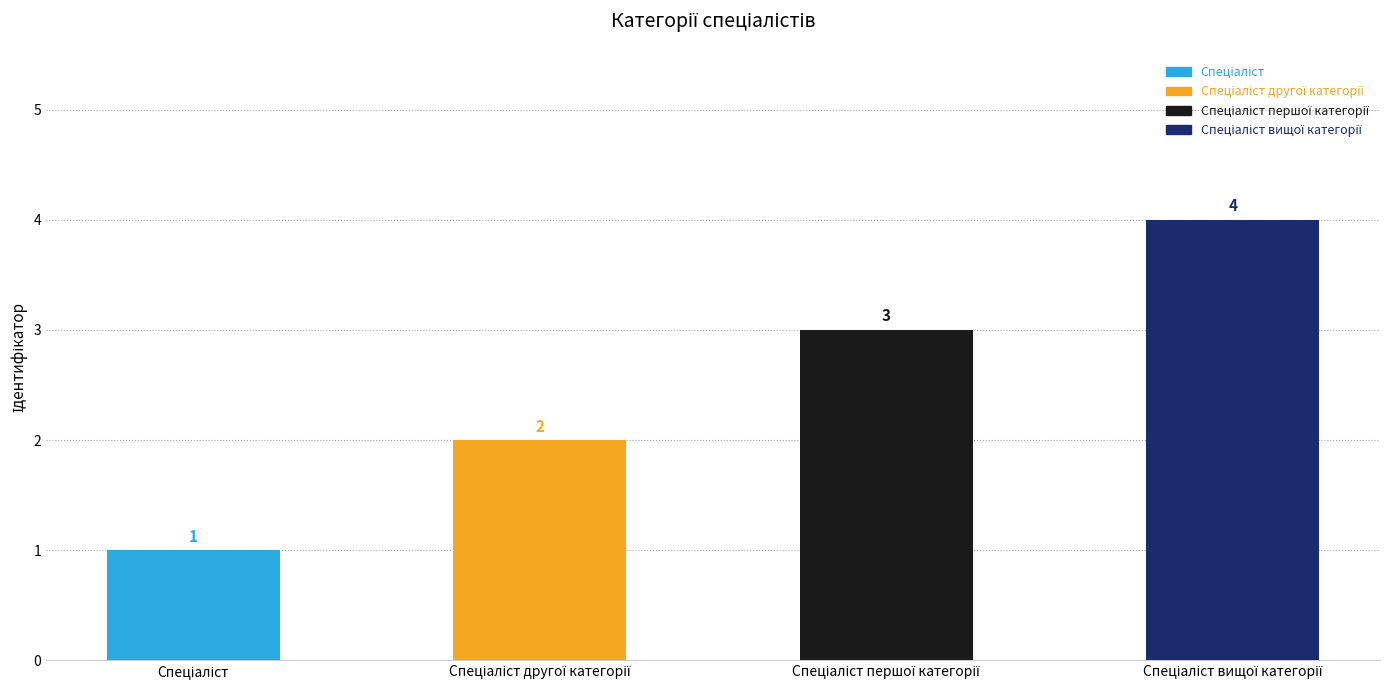

What is the minimum value shown in the chart?

1